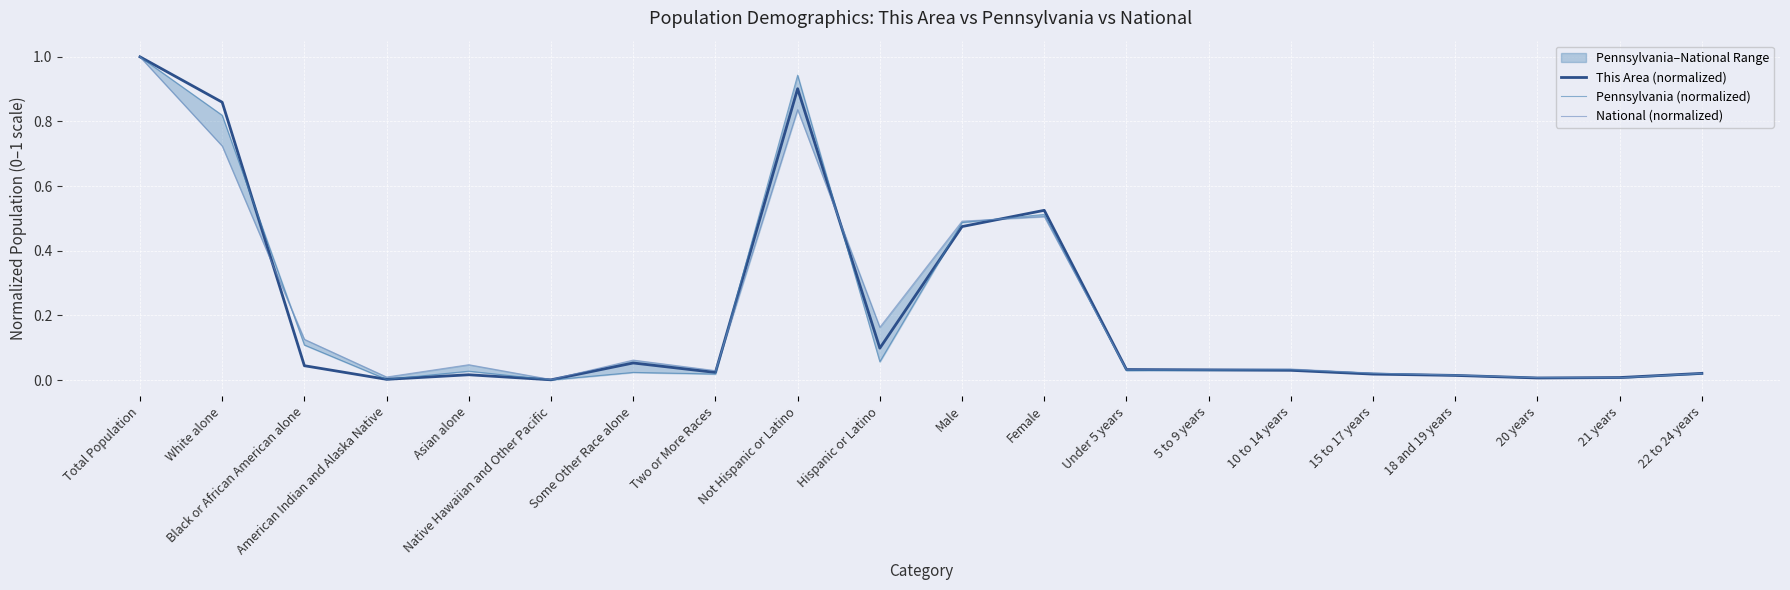

Which has a higher value, Some Other Race alone or Asian alone?

Some Other Race alone